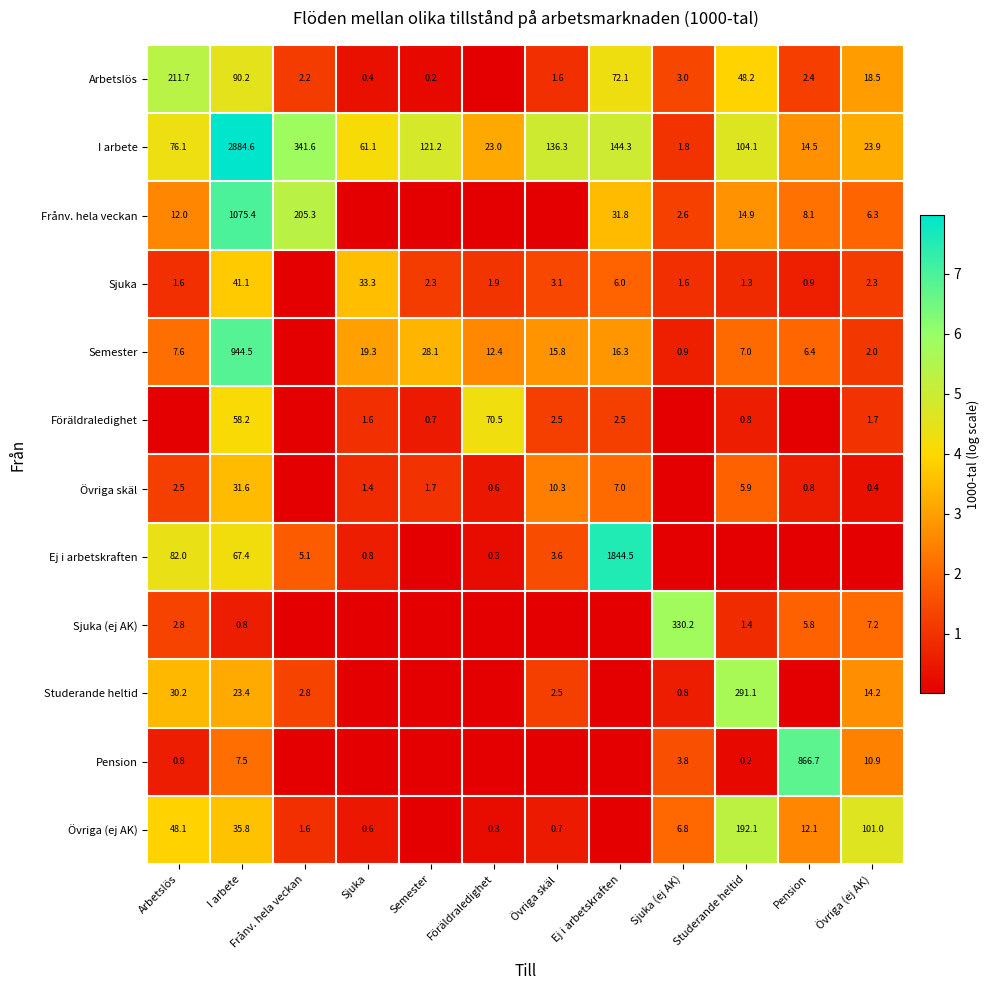

At which label is I arbete closest to 1443?

Frånv. hela veckan